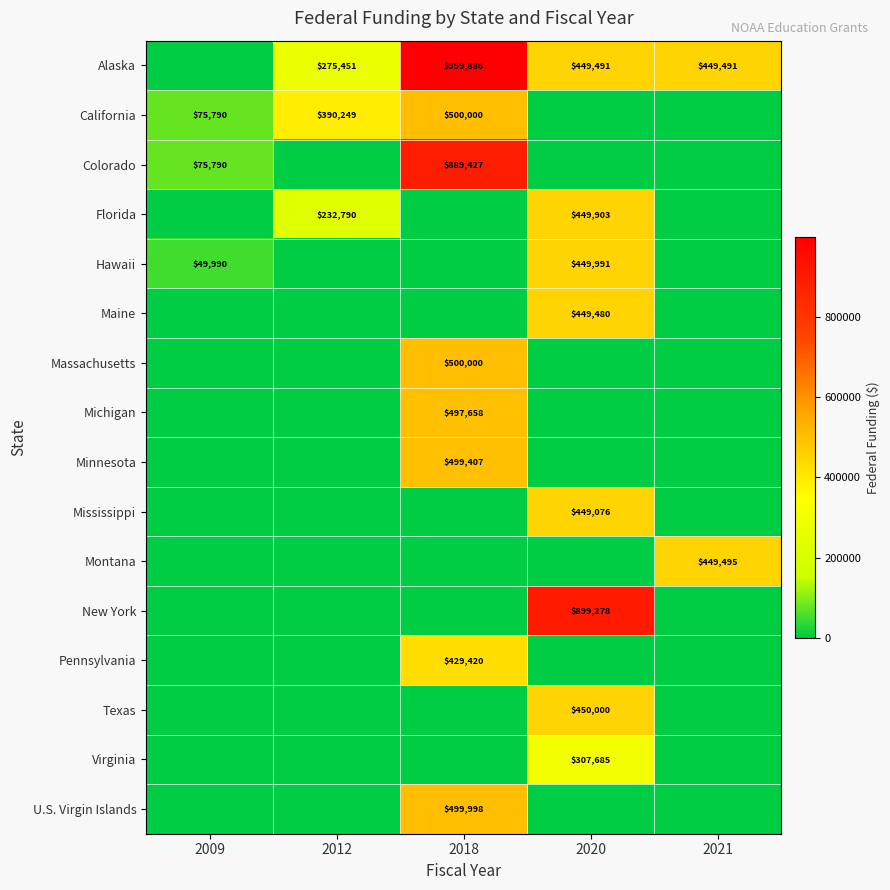

What is the difference between the Florida values at 2012 and 2020?

217113